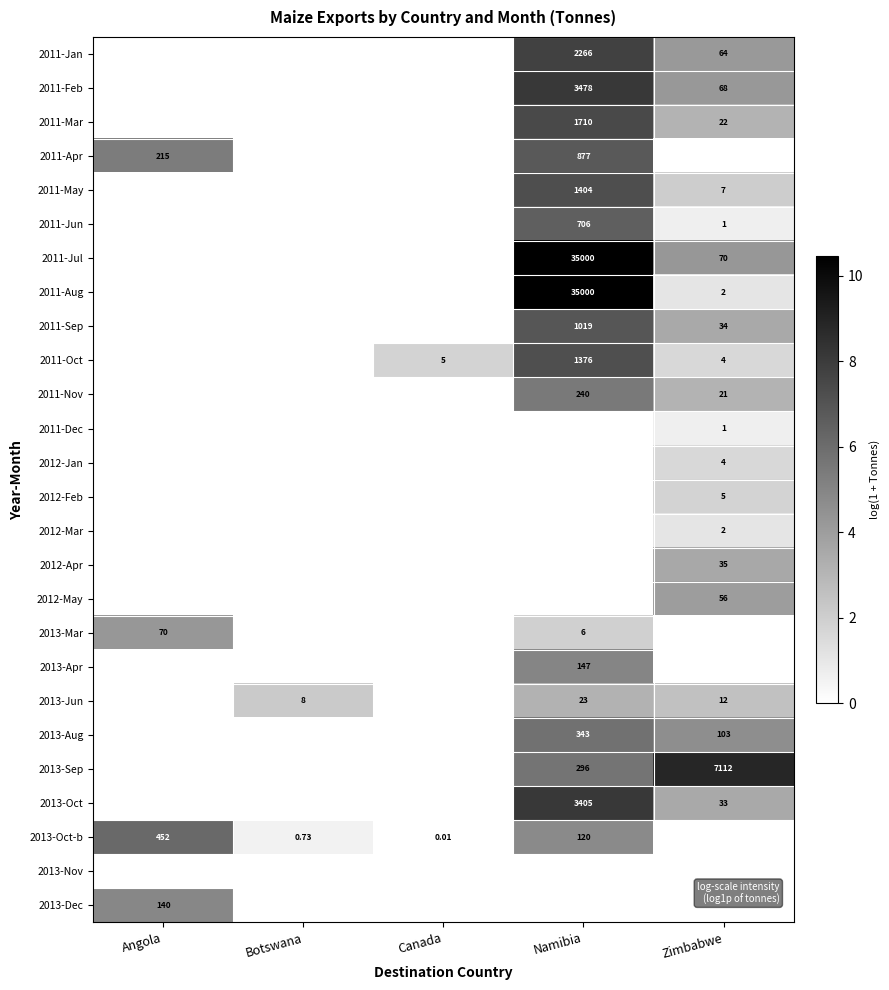

Which has a higher value, Zimbabwe or Botswana?

Zimbabwe